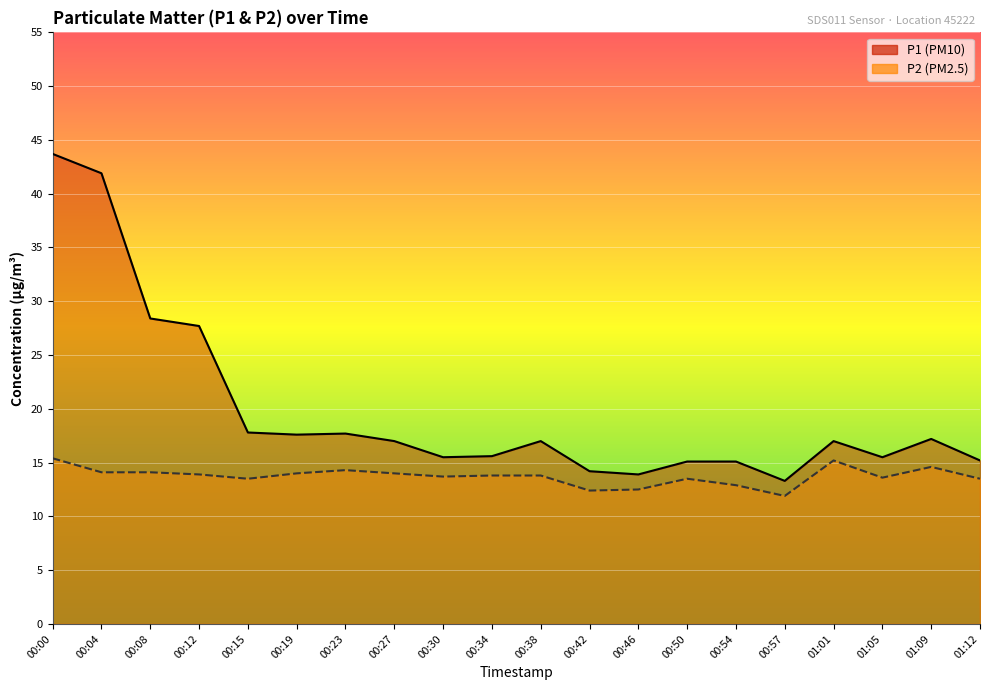

Rank the series at 01:01 from lowest to highest value.

P2 line, P1 line